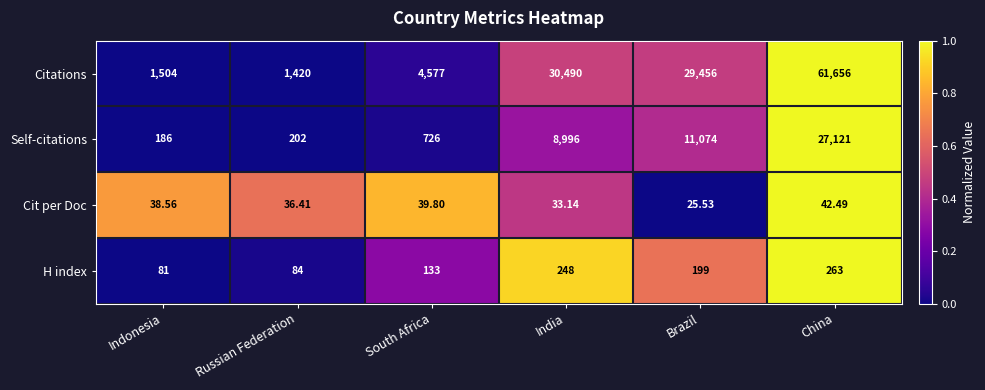

Rank the series at Russian Federation from highest to lowest value.

Citations, Self-citations, H index, Cit per Doc